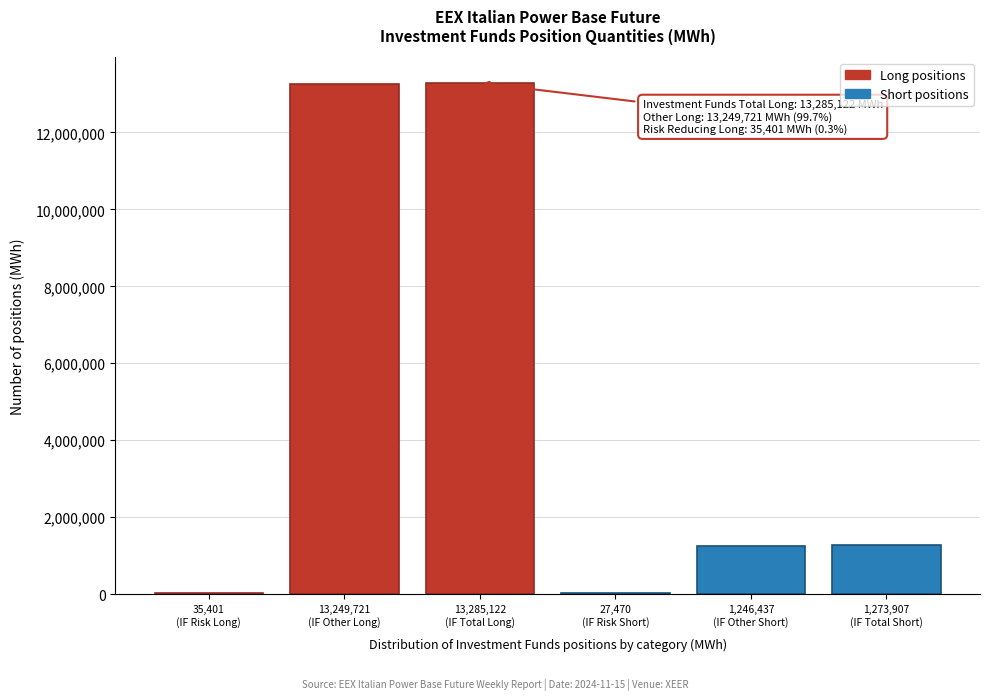

What is the greatest value displayed?

13285122